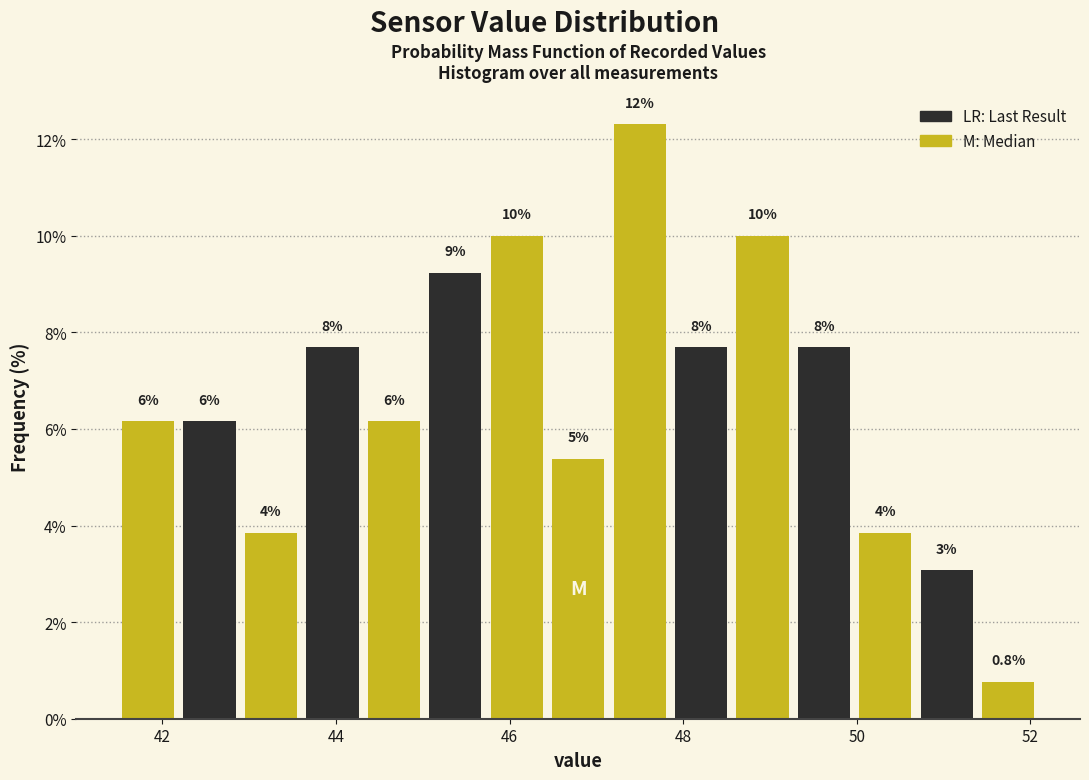

Read against the x-axis, roughly where is the centre of the tallest bar?

47.4